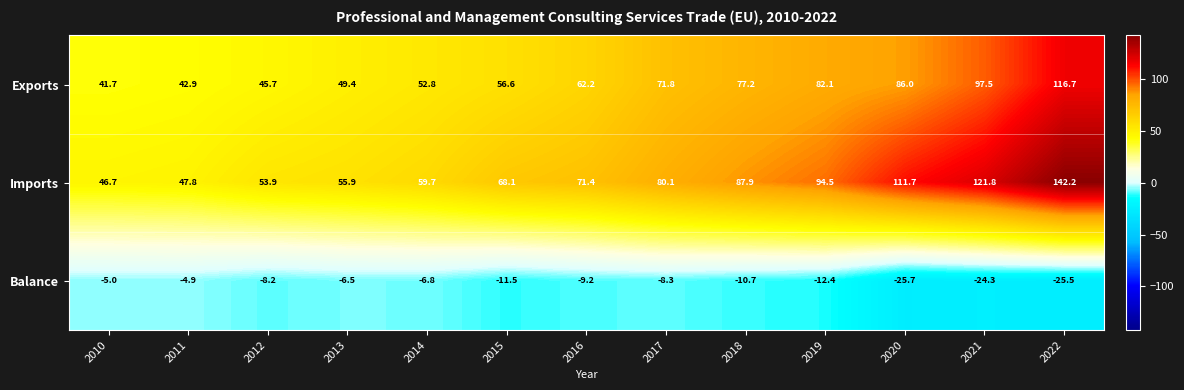

At how many categories does at least one series exceed 34?

13